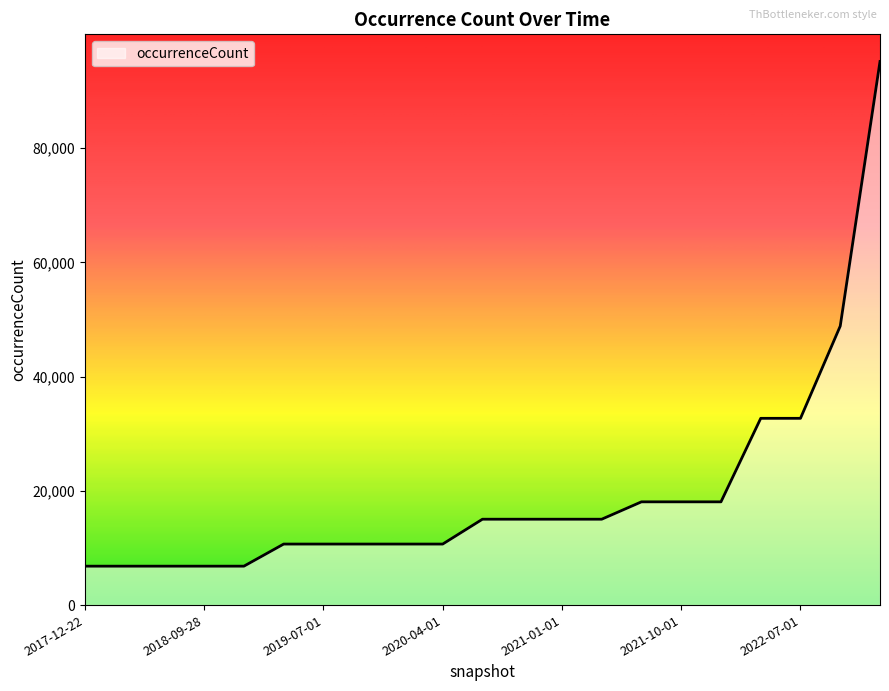

What is the greatest value displayed?

95148